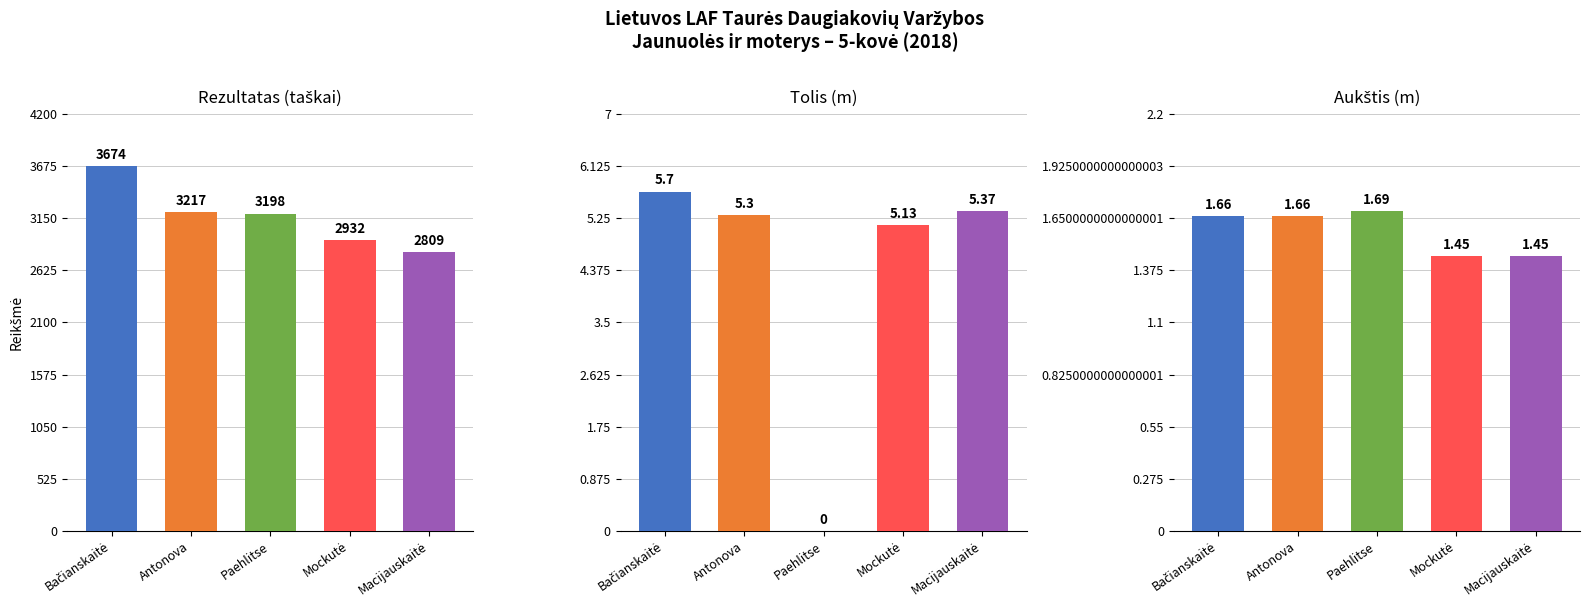

At how many categories does at least one series exceed 1021?

5